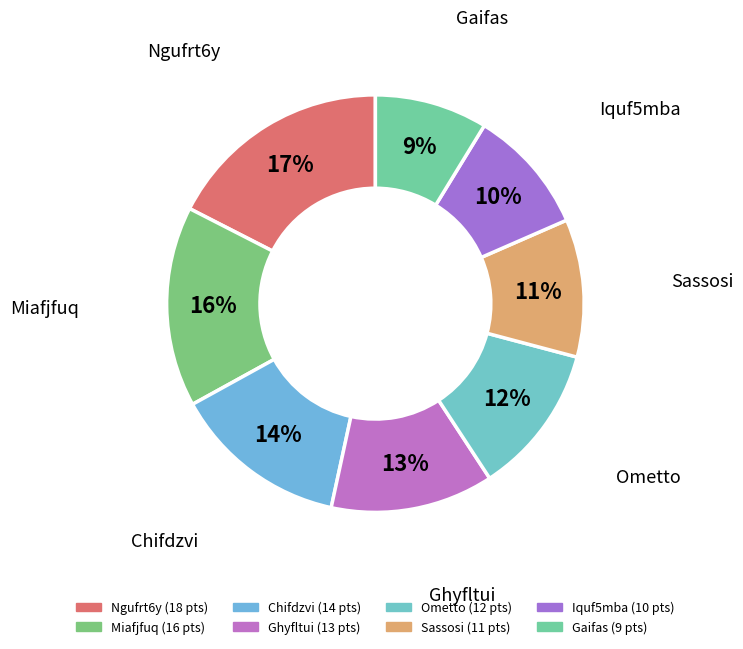

How many slices are in this pie chart?

8